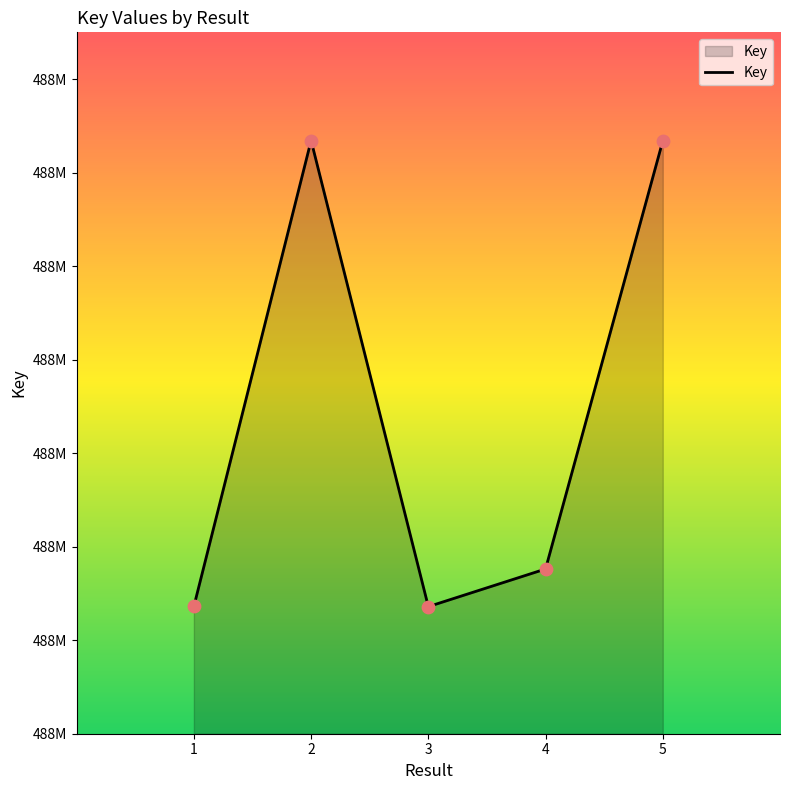

Does the chart have visible grid lines?

No